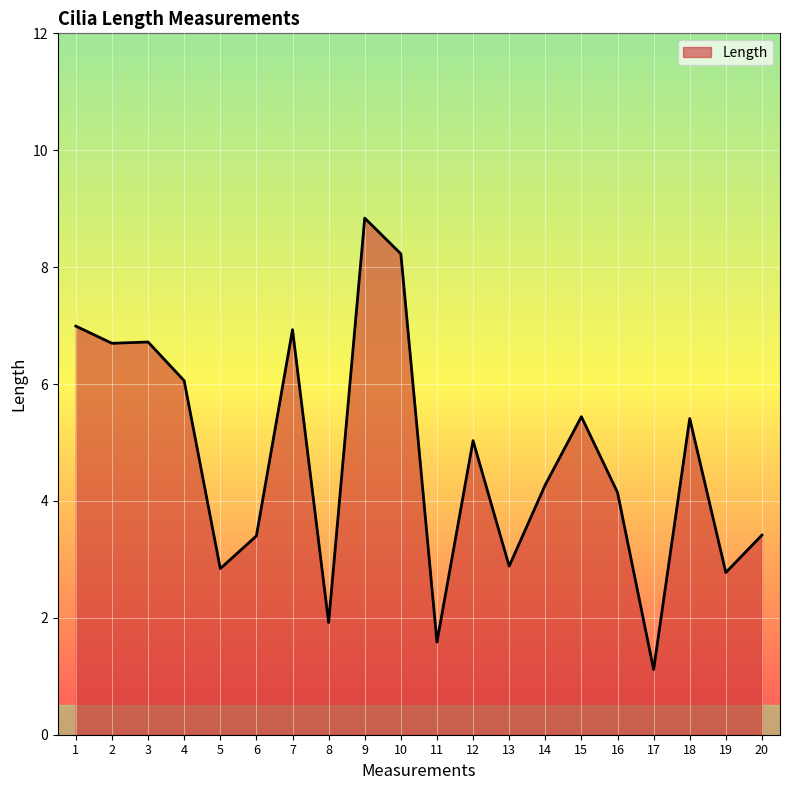

What is the minimum value shown in the chart?

1.1